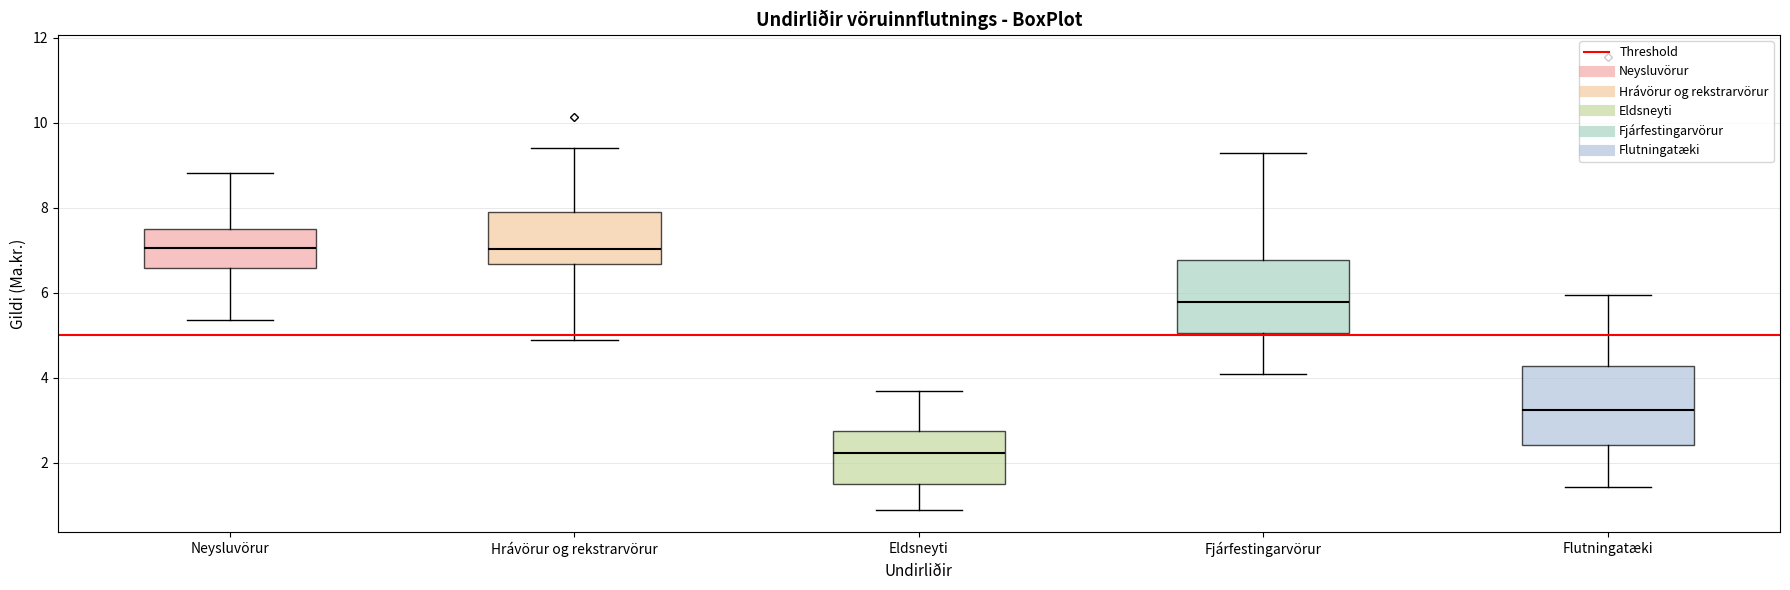

Where does the lower whisker of the box for Neysluvörur end on the y-axis? The values are not printed on the chart, so give them approximately, as read against the axis.

5.4